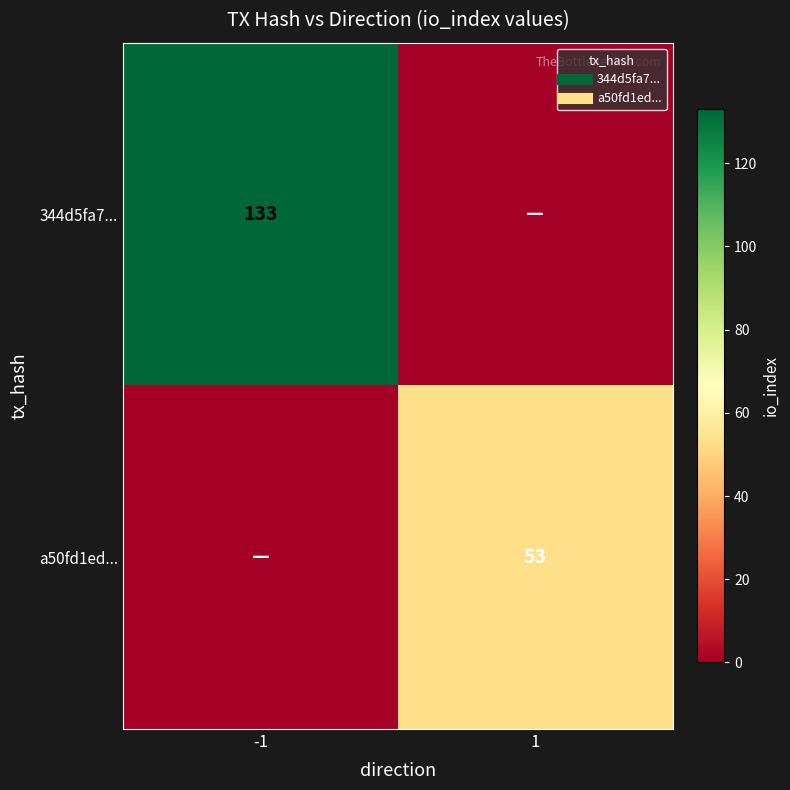

What value does the 344d5fa7... series have at -1, to the nearest 10?

130